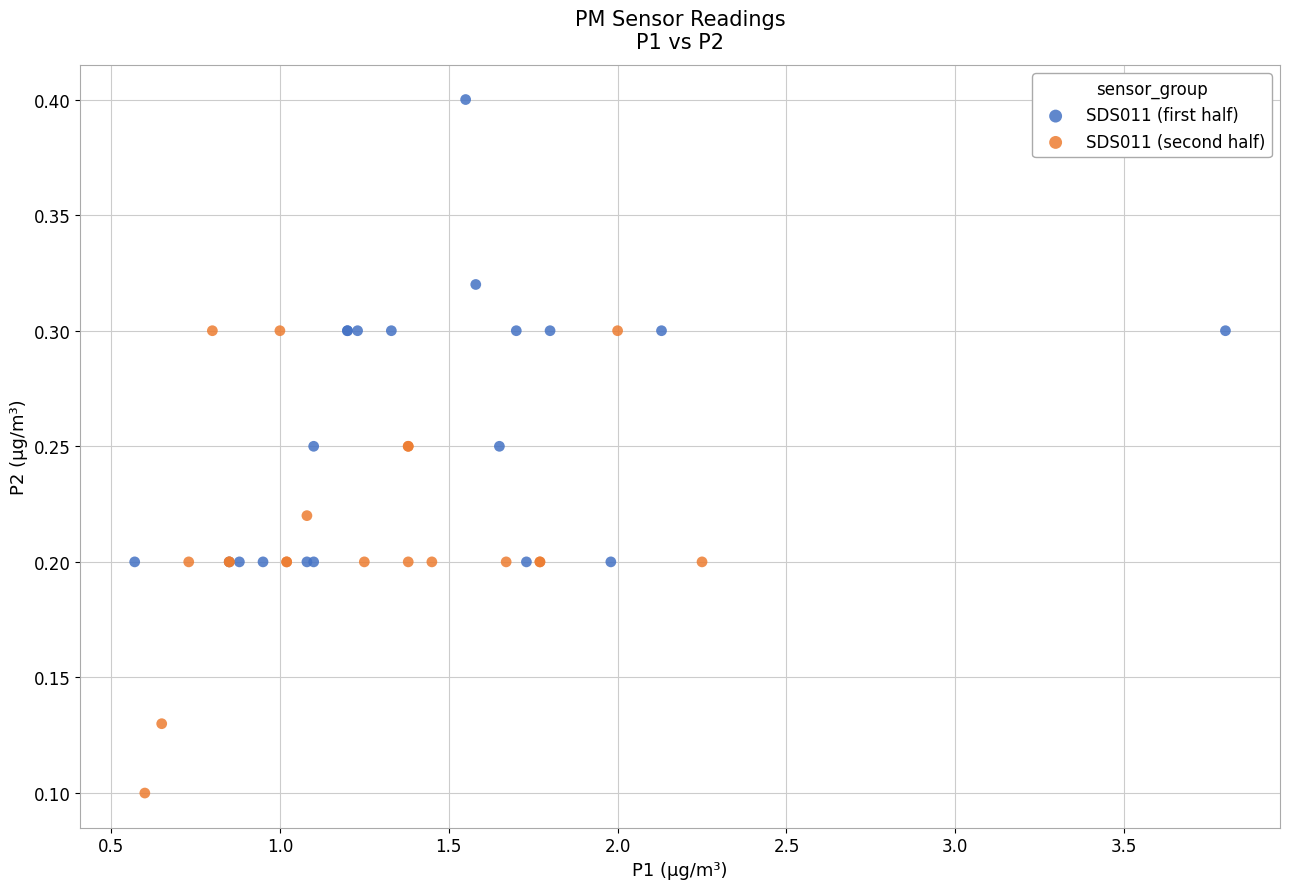

Which series contains the highest Y value?

SDS011 (first half)